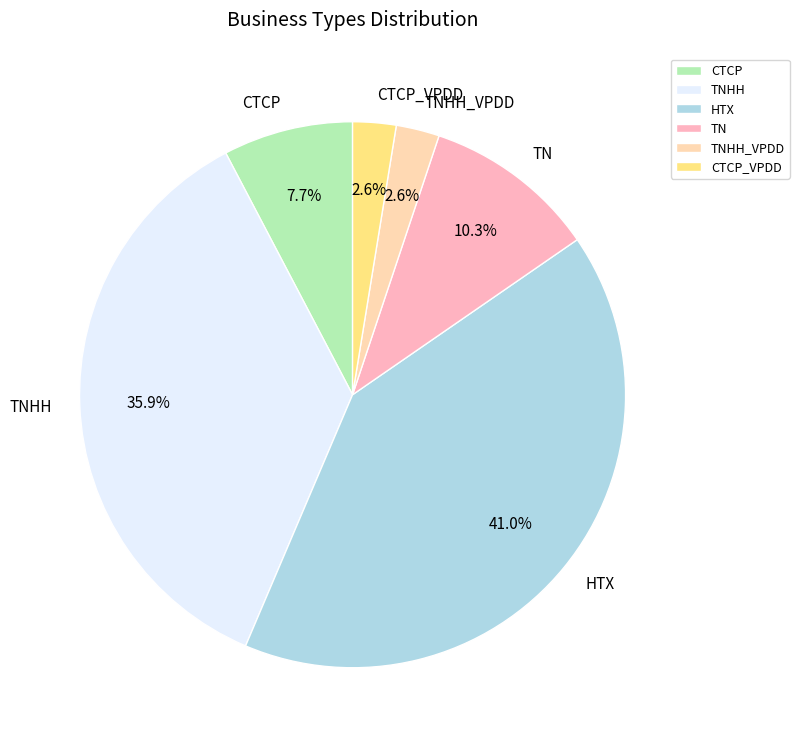

Which slice is the largest?

HTX